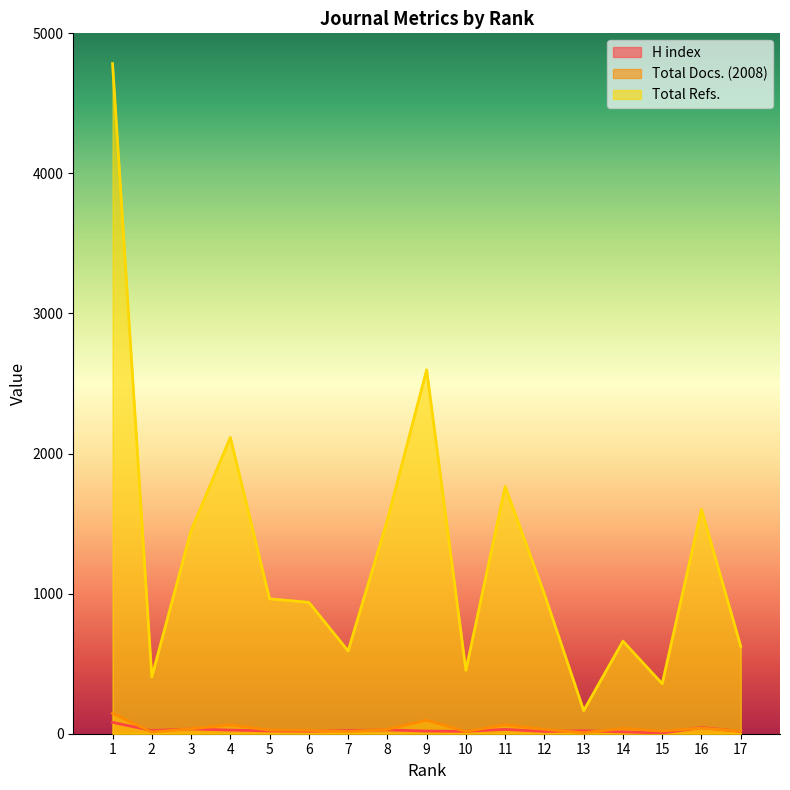

What is the value of the H index point at the 9th from the left?

19